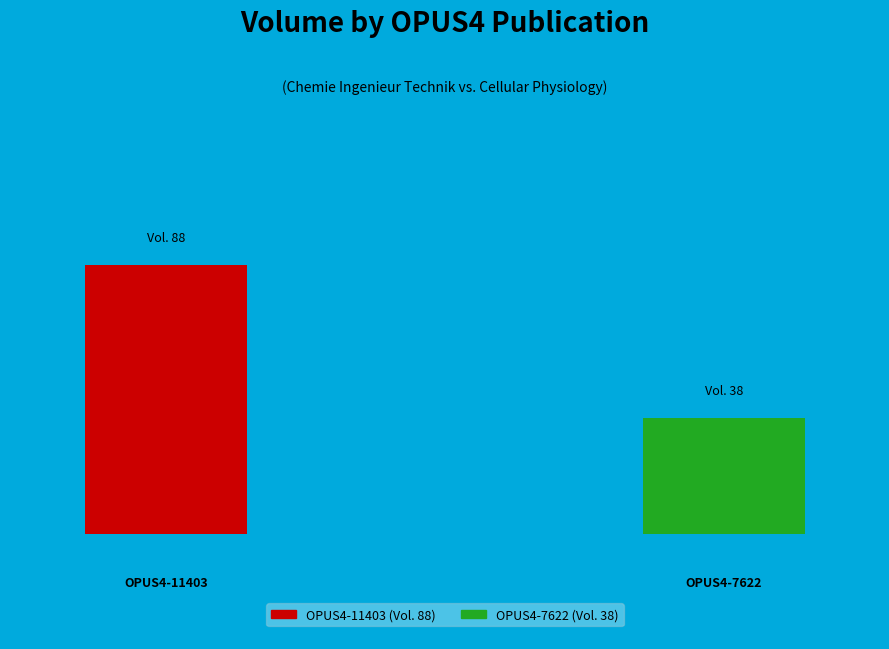

What is the majority slice?

OPUS4-11403